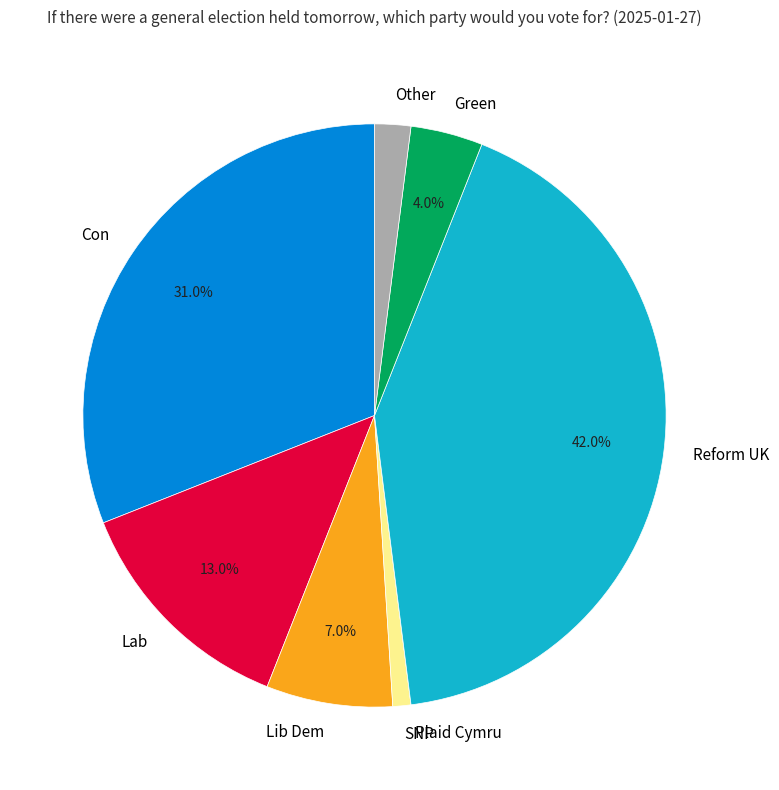

Between Lab and SNP, which is larger?

Lab